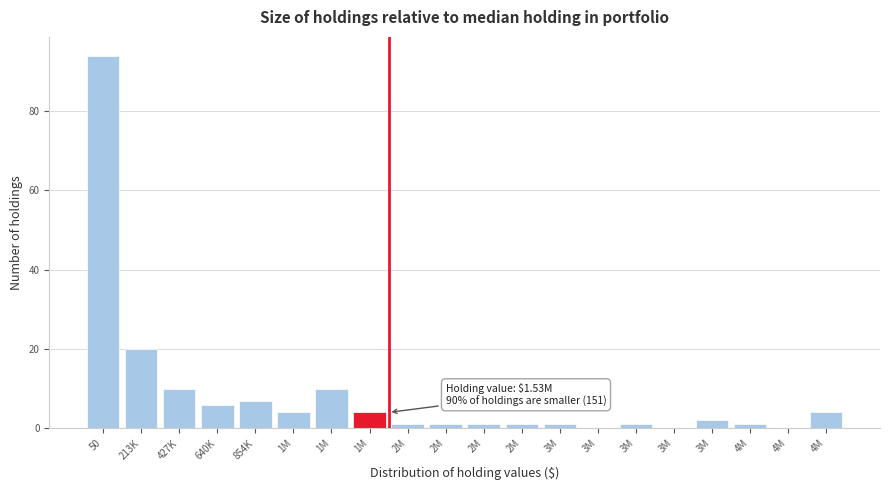

Count the number of data series in this chart.

1